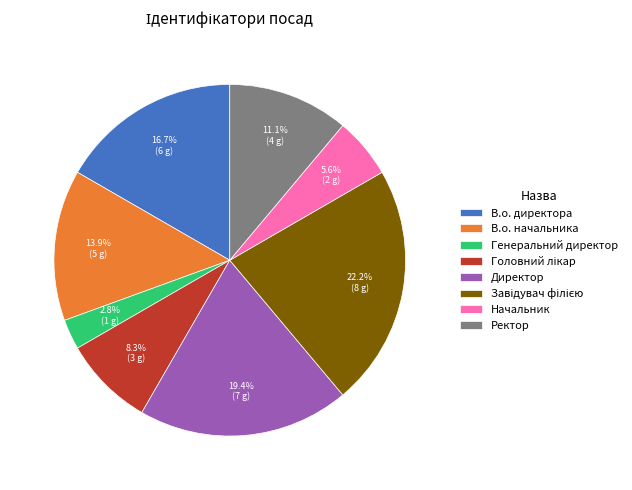

Does Директор account for over 50% of the chart?

No